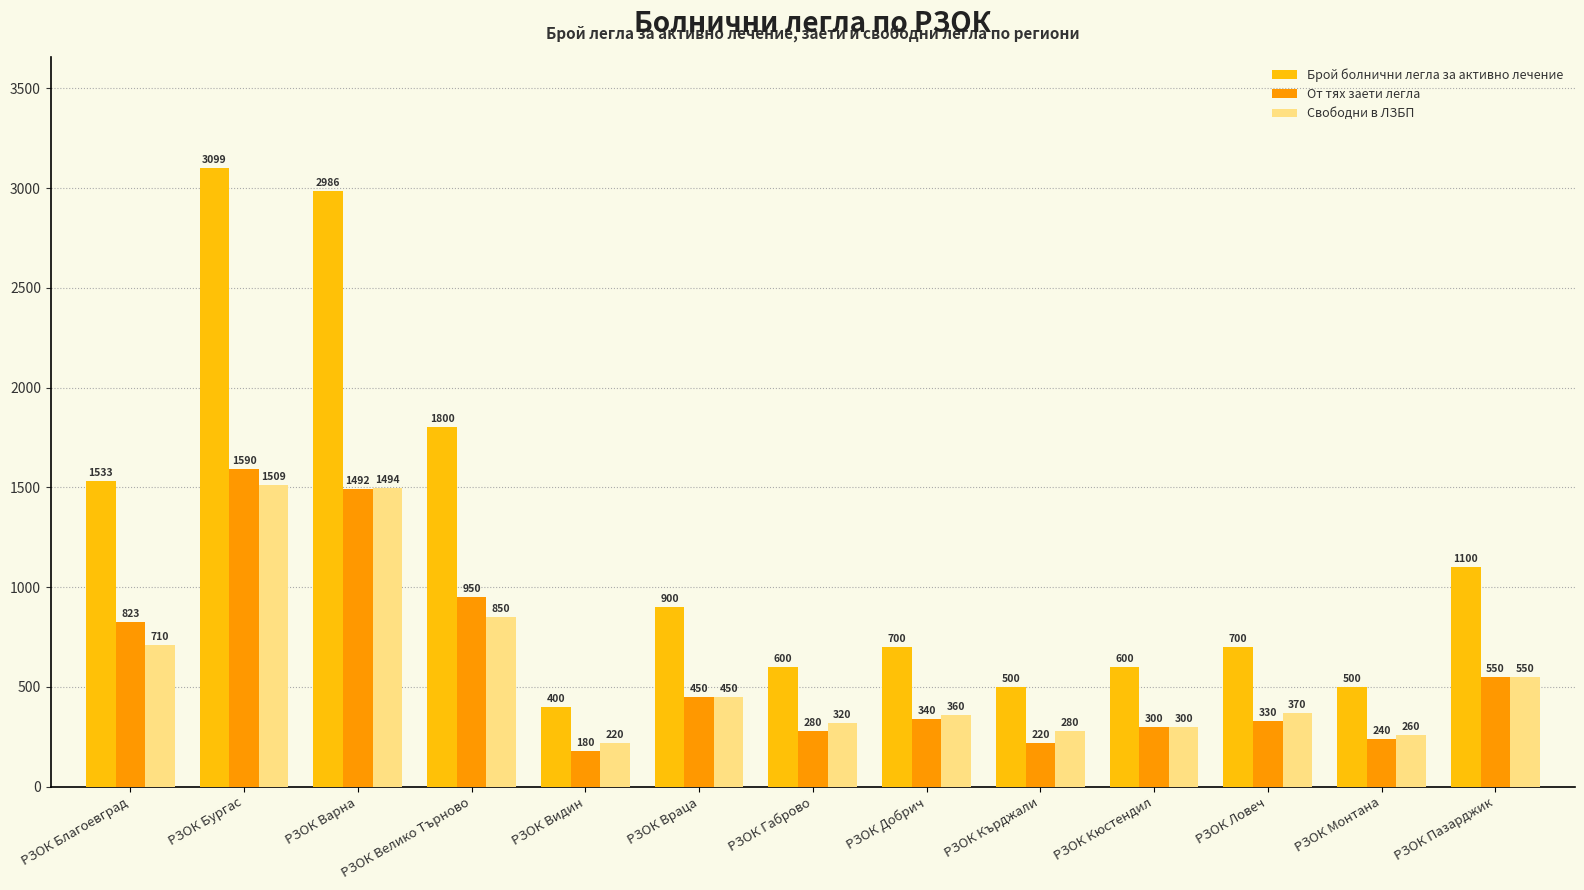

The value of Брой болнични легла за активно лечение at РЗОК Благоевград is 1533. True or false?

True